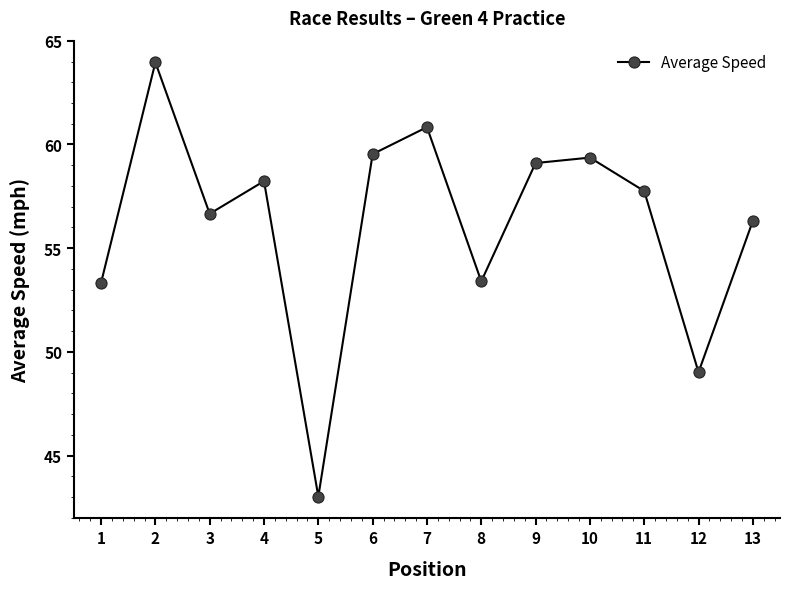

At which category does the chart reach its peak across all series?

2